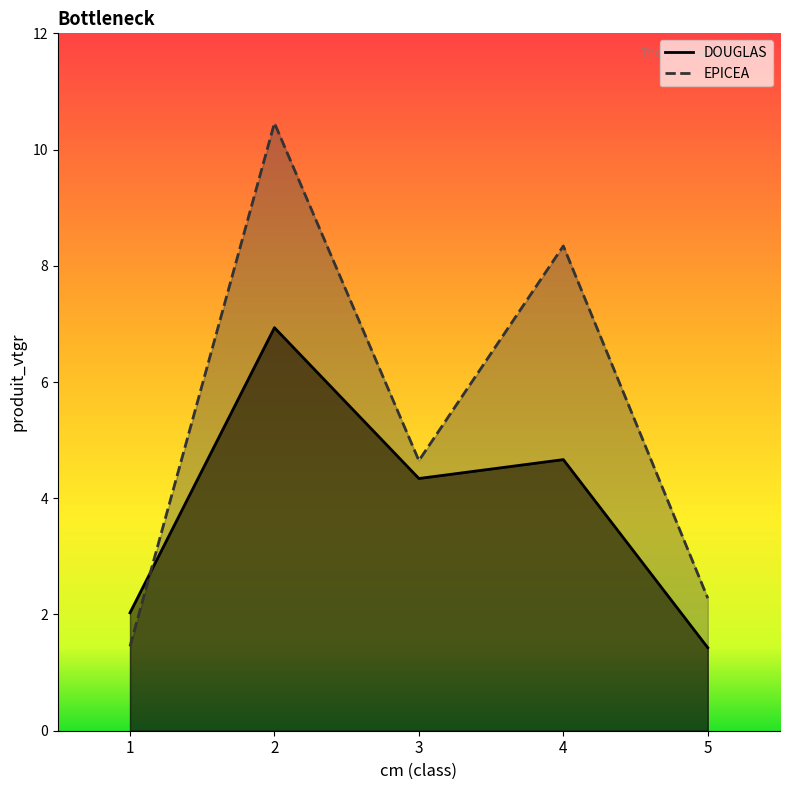

List the labels in order of EPICEA value, largest first.

2, 4, 3, 5, 1